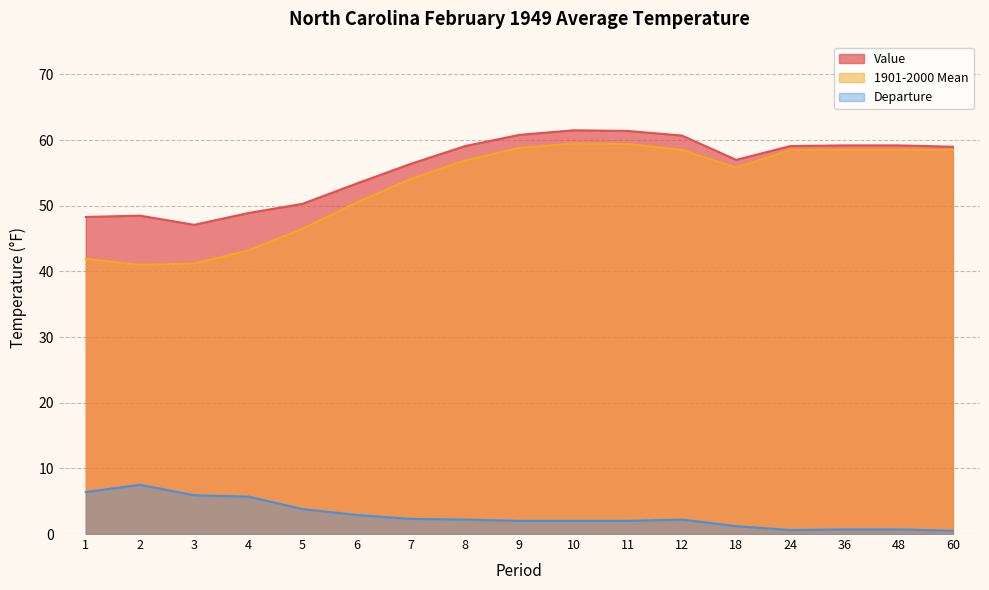

What is the sum of all Value values?

949.9